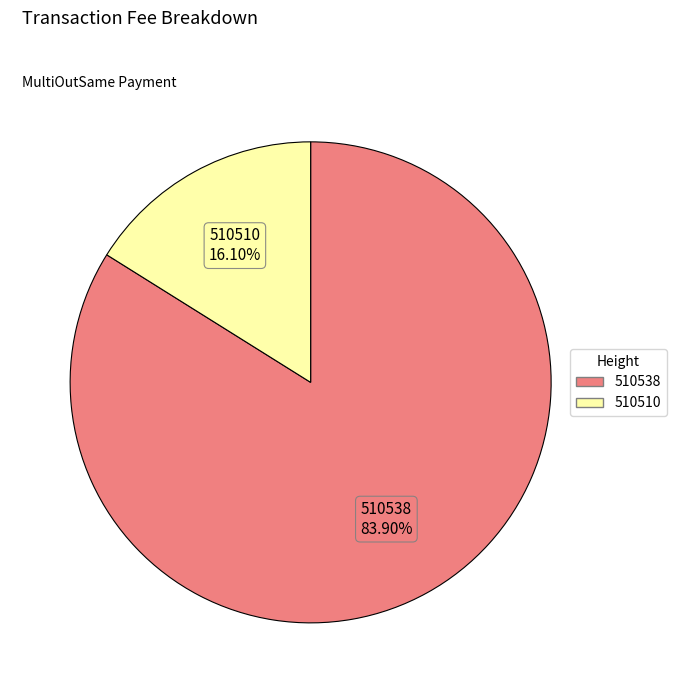

How many segments does this pie chart have?

2